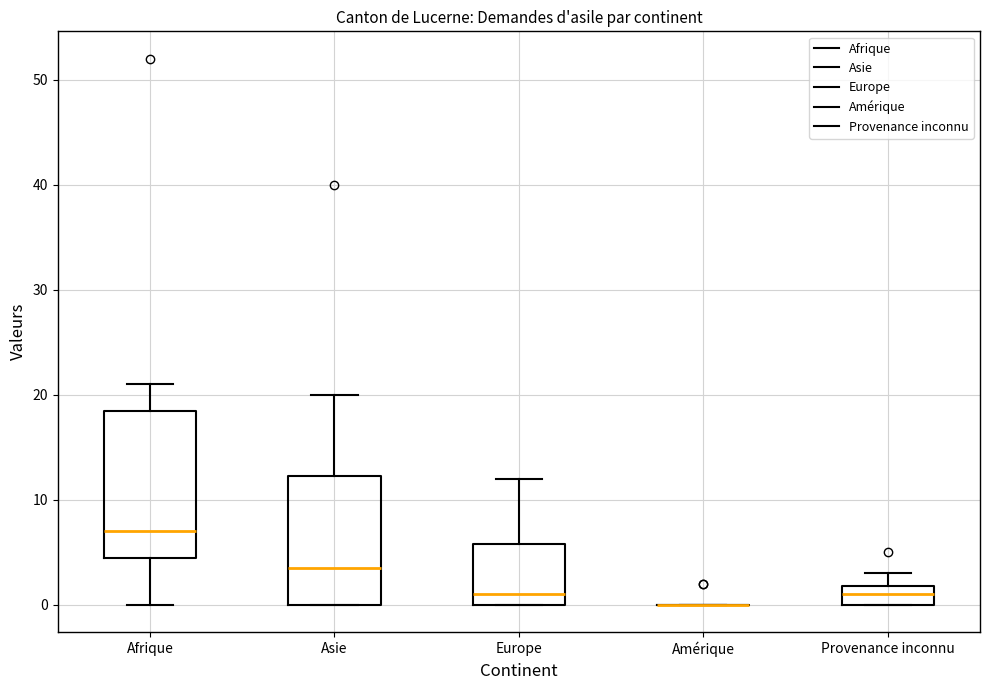

Reading left to right, transcribe this box plot: for each box, give where its median line is, the range the box spans, and where its two whiskers end, as read against the y-axis. The values are not printed on the chart, so give them approximately, as read against the axis.

Afrique: median 7, box 5 to 19, whiskers 0 to 21
Asie: median 4, box 0 to 12, whiskers 0 to 20
Europe: median 1, box 0 to 6, whiskers 0 to 12
Amérique: box collapsed to a line at 0, whiskers 0 to 0
Provenance inconnu: median 1, box 0 to 2, whiskers 0 to 3